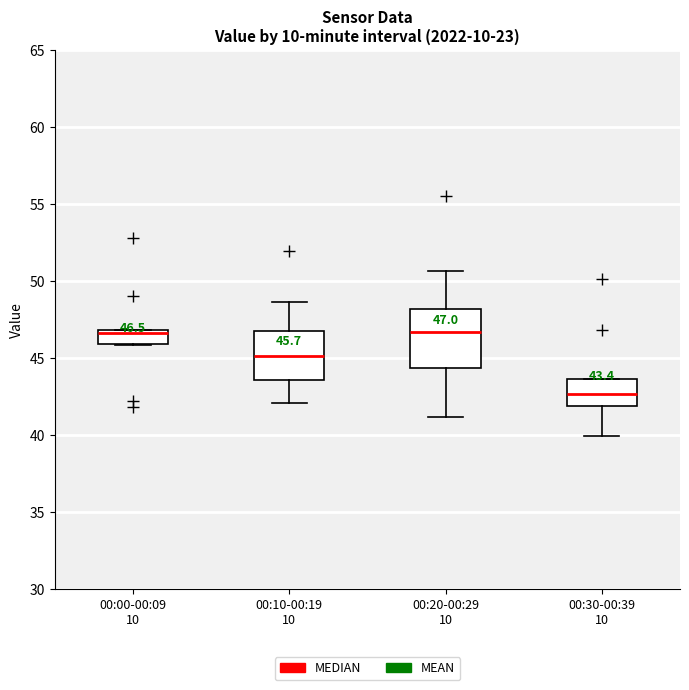

Which box's median line is the lowest?

00:30-00:39 10